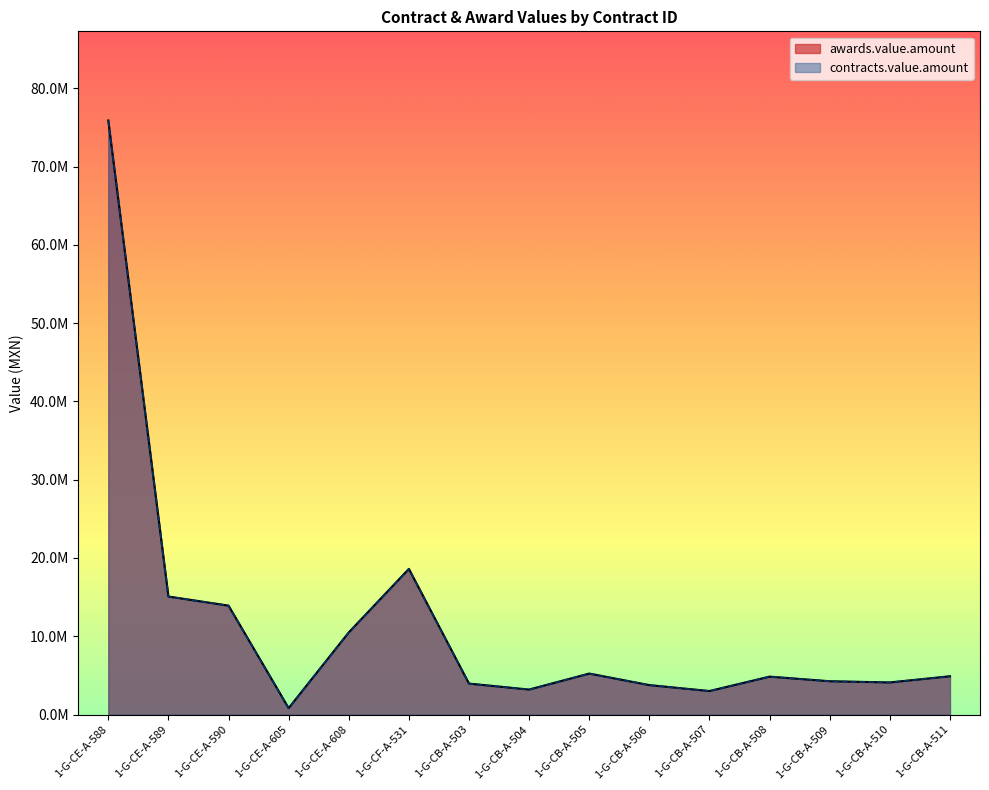

True or false: awards.value.amount and contracts.value.amount intersect in this chart.

False